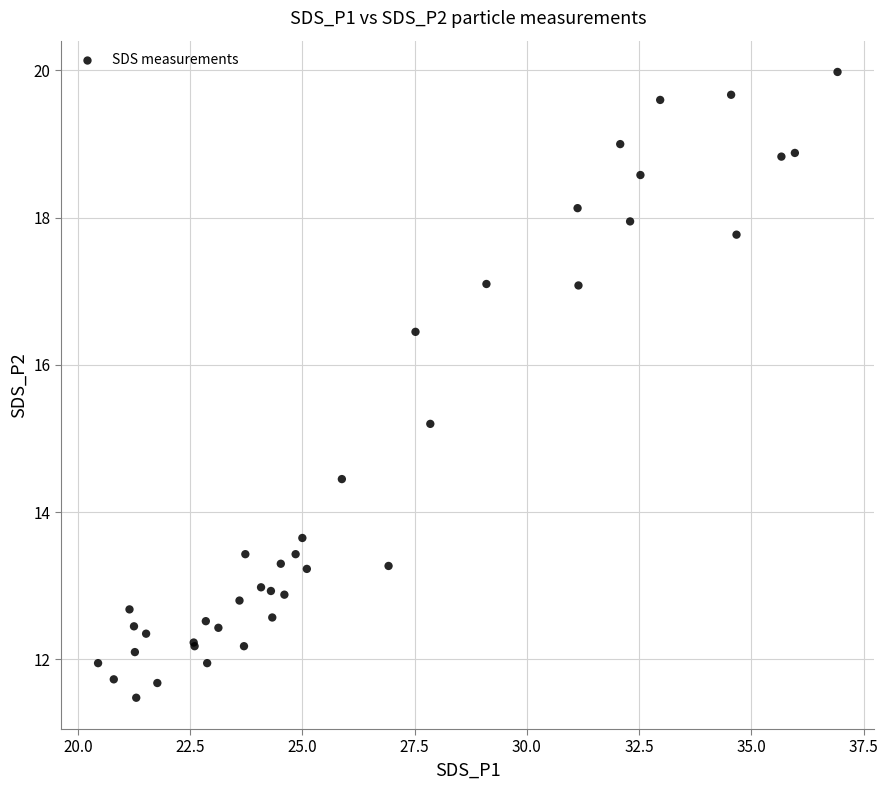

What Y value in the scatter plot is closest to 15?

15.2